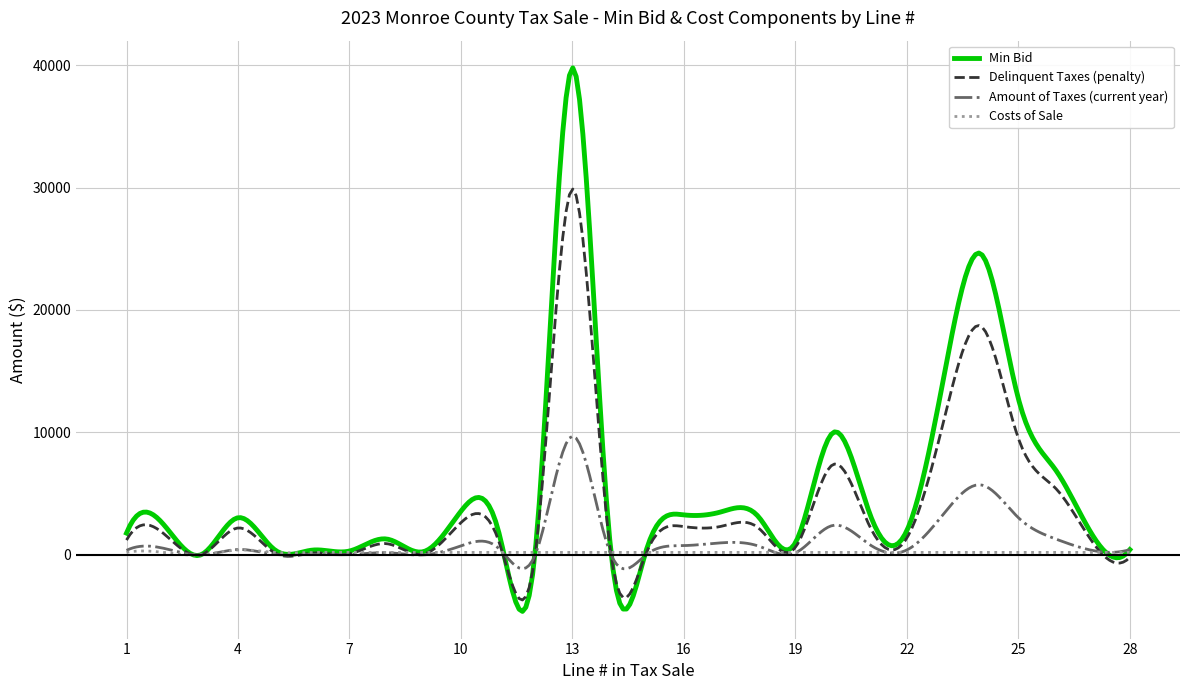

Which series has the widest spread of values?

Min Bid